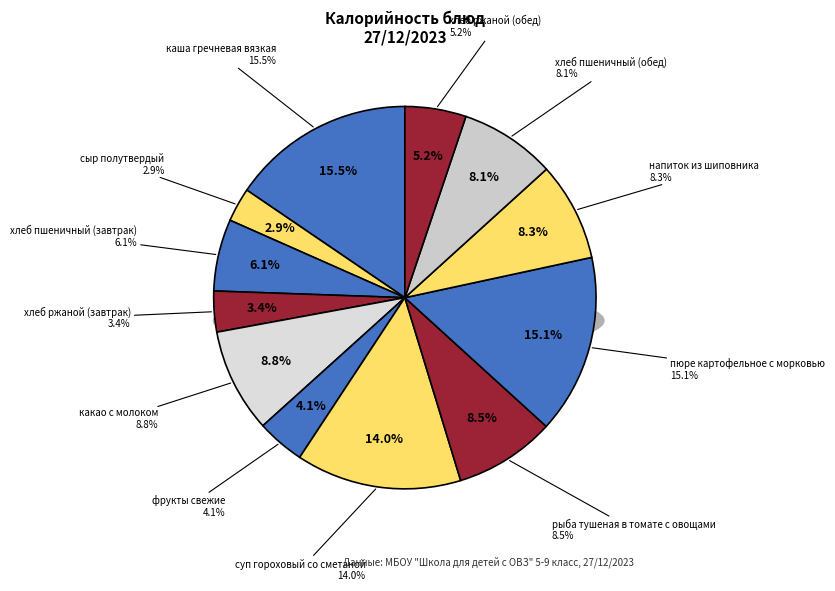

Is суп гороховый со сметаной the majority of the pie?

No